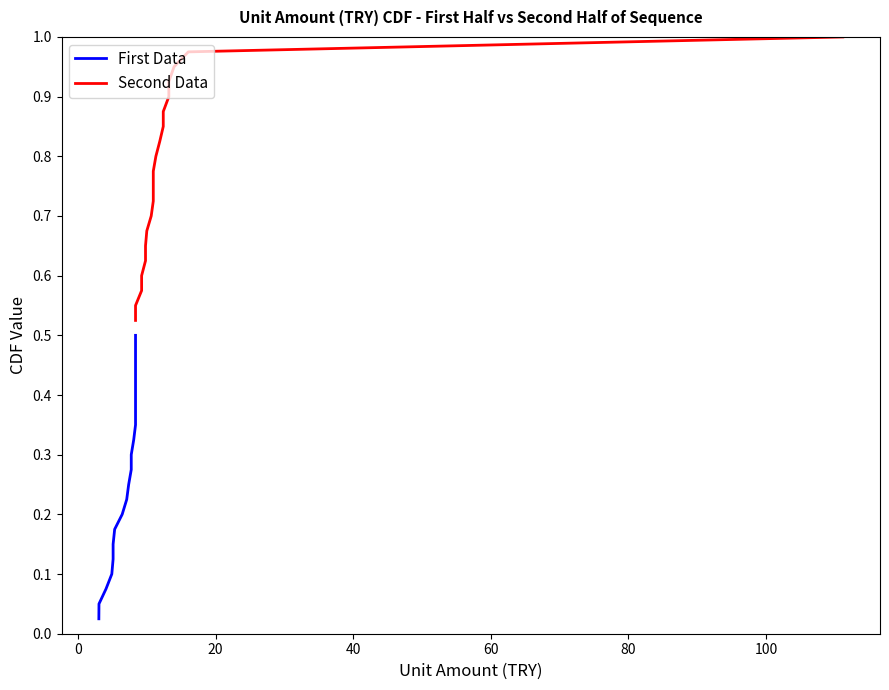

How many series are shown in this chart?

2